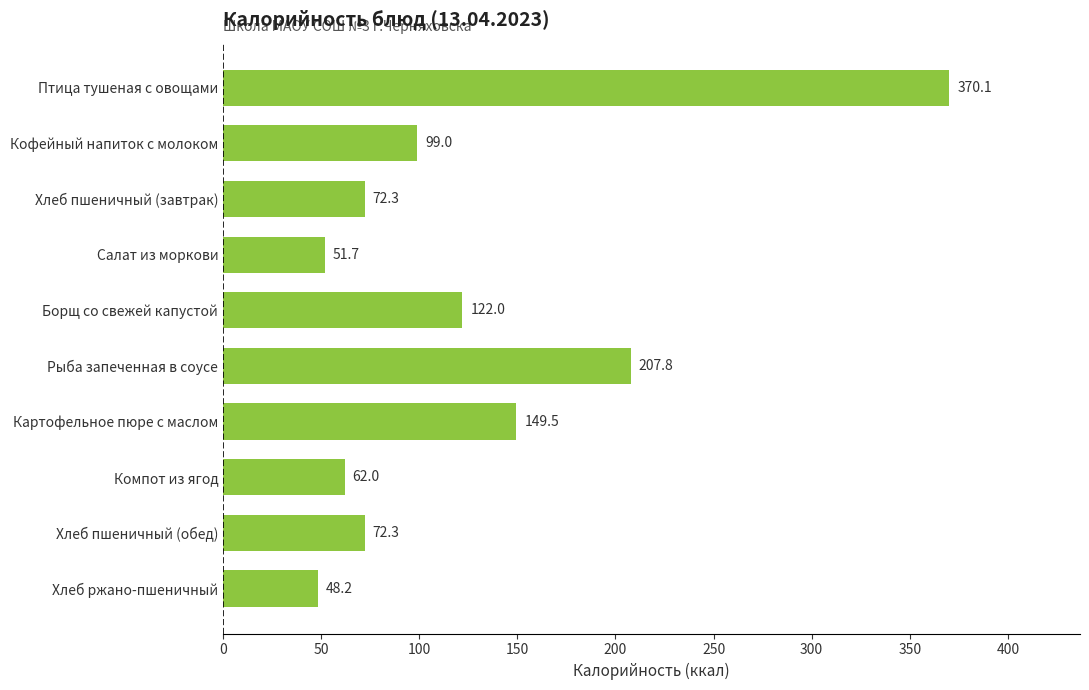

What is the label of the 6th bar from the top?

Рыба запеченная в соусе